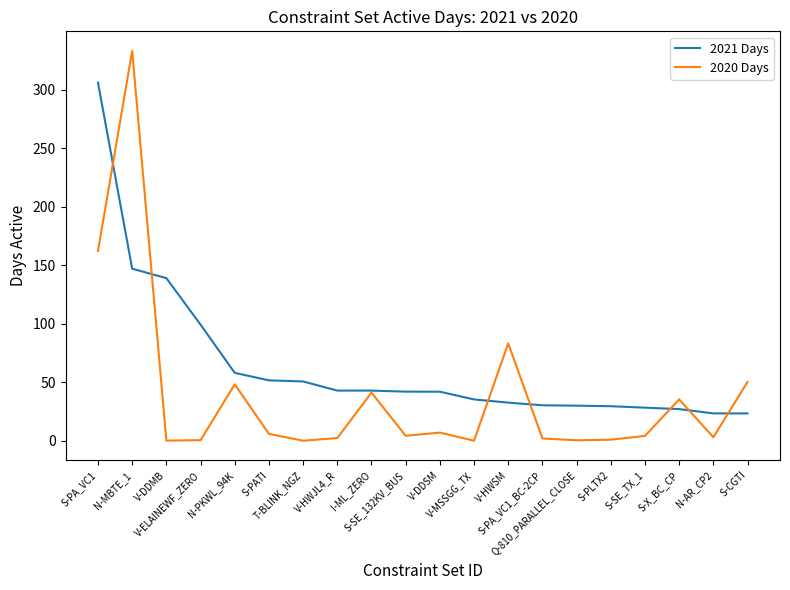

List the series in order of their overall mean, lowest first.

2020 Days, 2021 Days